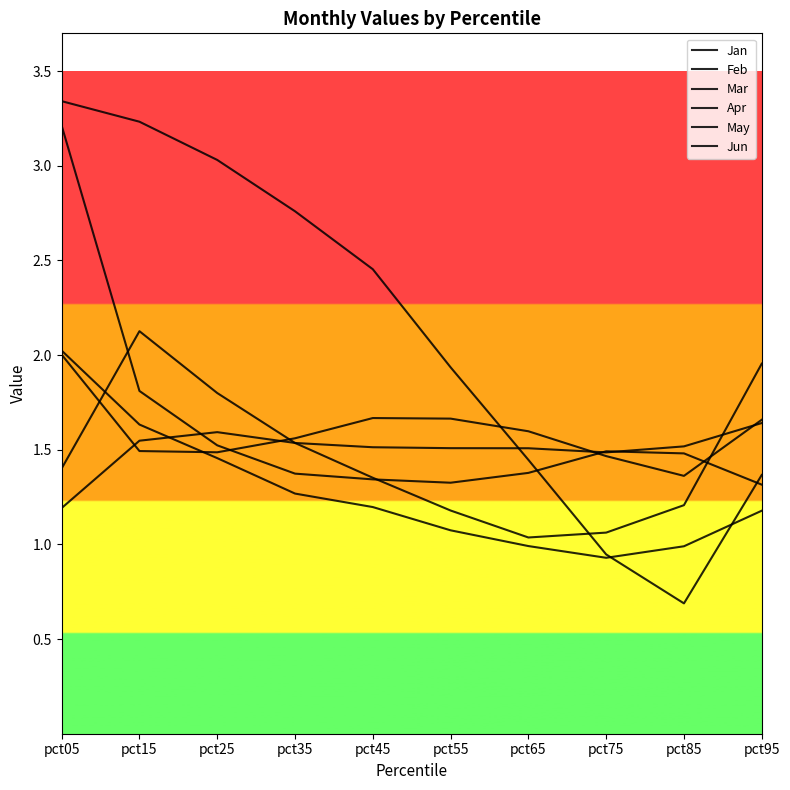

Does the chart display data point markers on the line(s)?

No